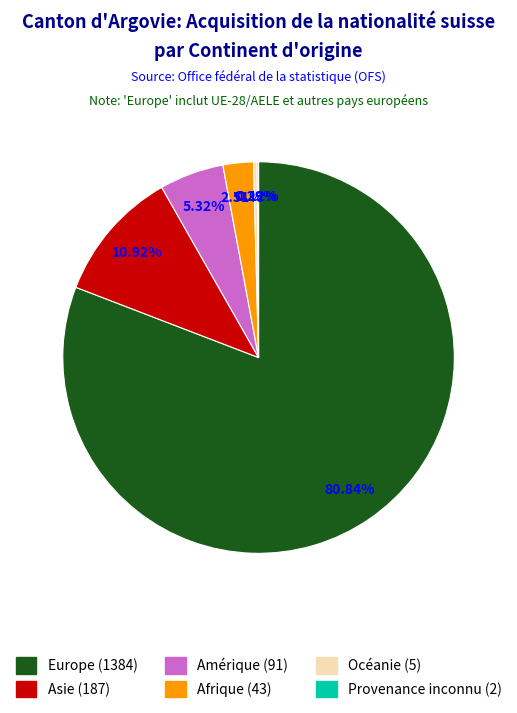

Is there any slice that represents more than half of the pie?

Yes